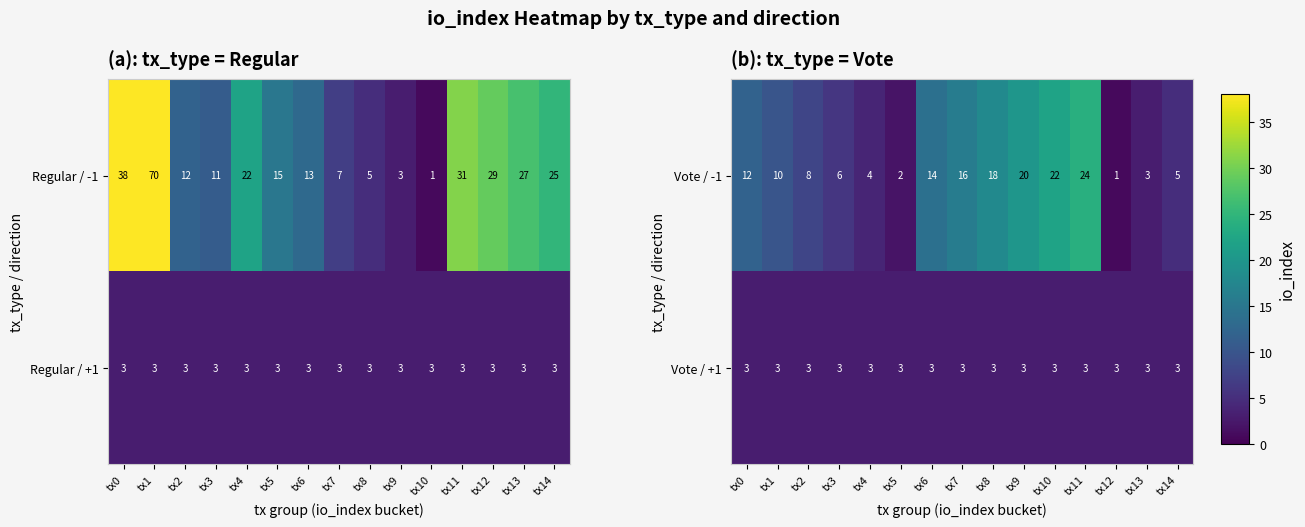

Which has a higher value, tx9 or tx2?

tx9